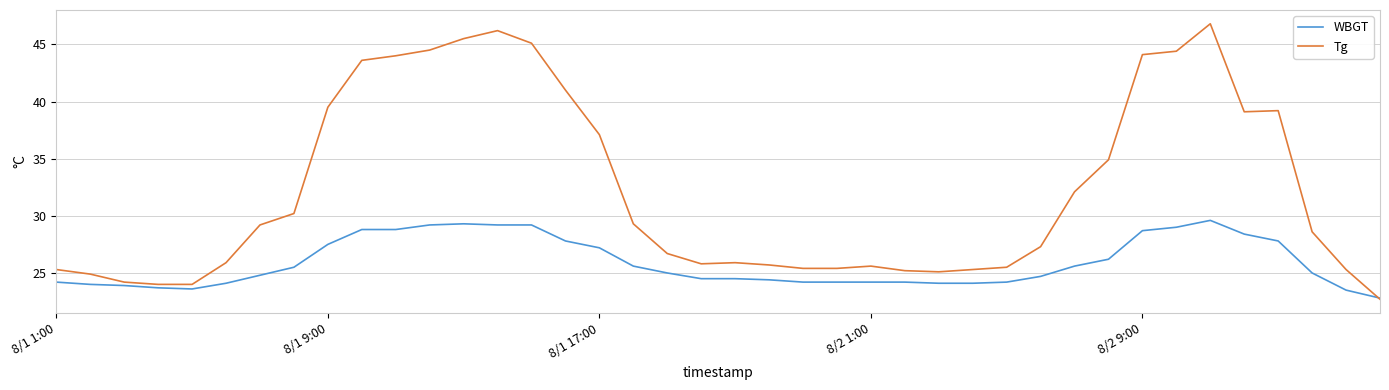

What is the minimum value for WBGT?

22.8